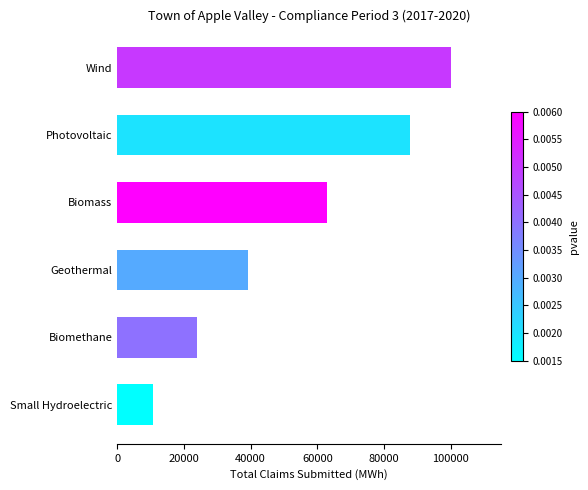

The value at Geothermal is 10063. True or false?

False